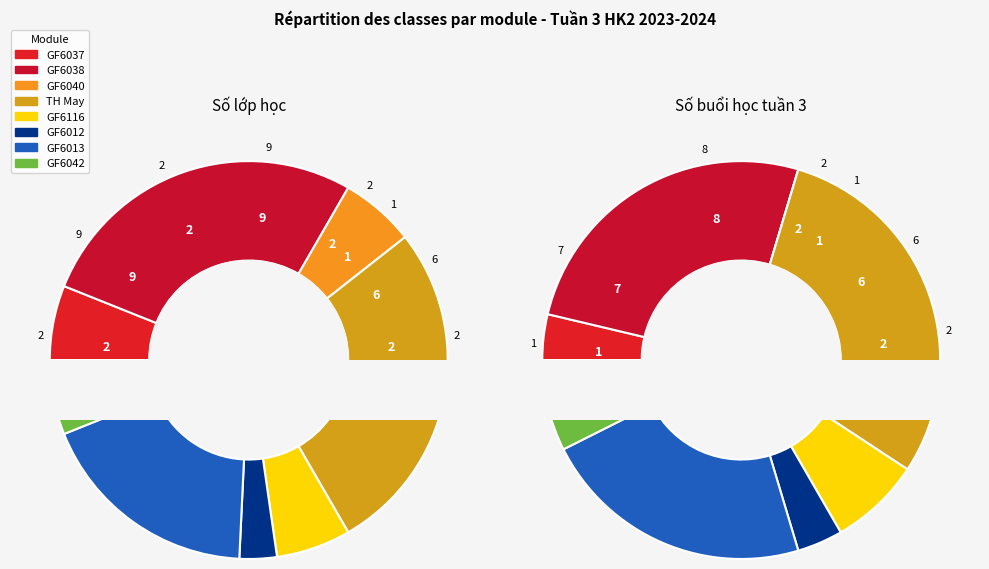

Combined, what portion of the pie is Thiết kế TT trẻ em - GF6042 and Thực hành CN may trang phục?

33.3%